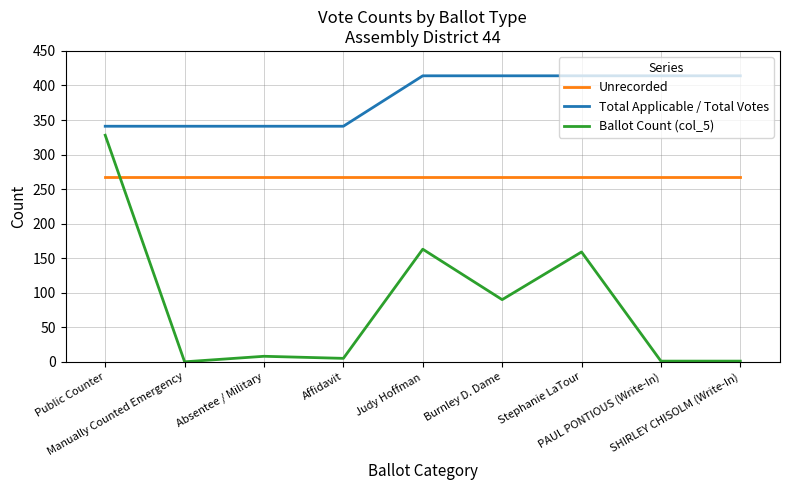

How many intersections are there between Unrecorded and Ballot Count (col_5)?

1